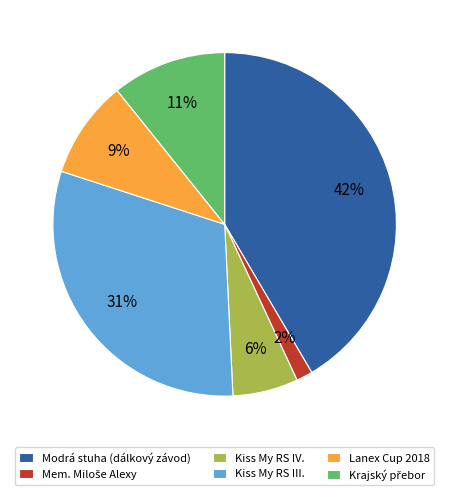

To the nearest percent, what is the difference between the Lanex Cup 2018 and Kiss My RS III. slice percentages?

22%